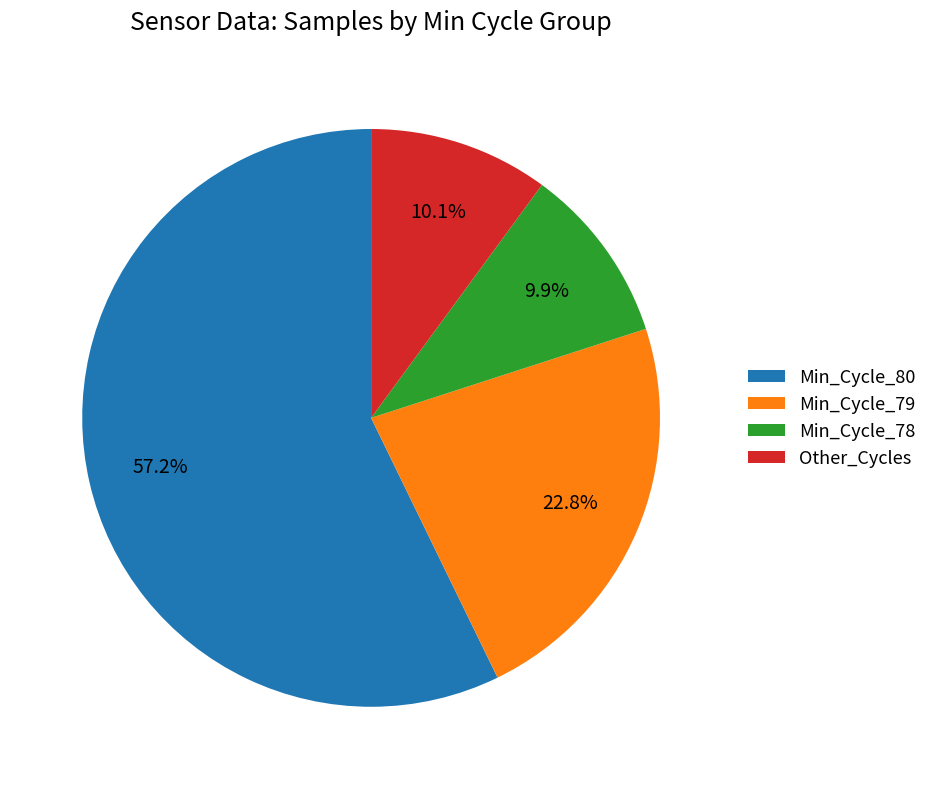

Which slice is the largest?

Min_Cycle_80